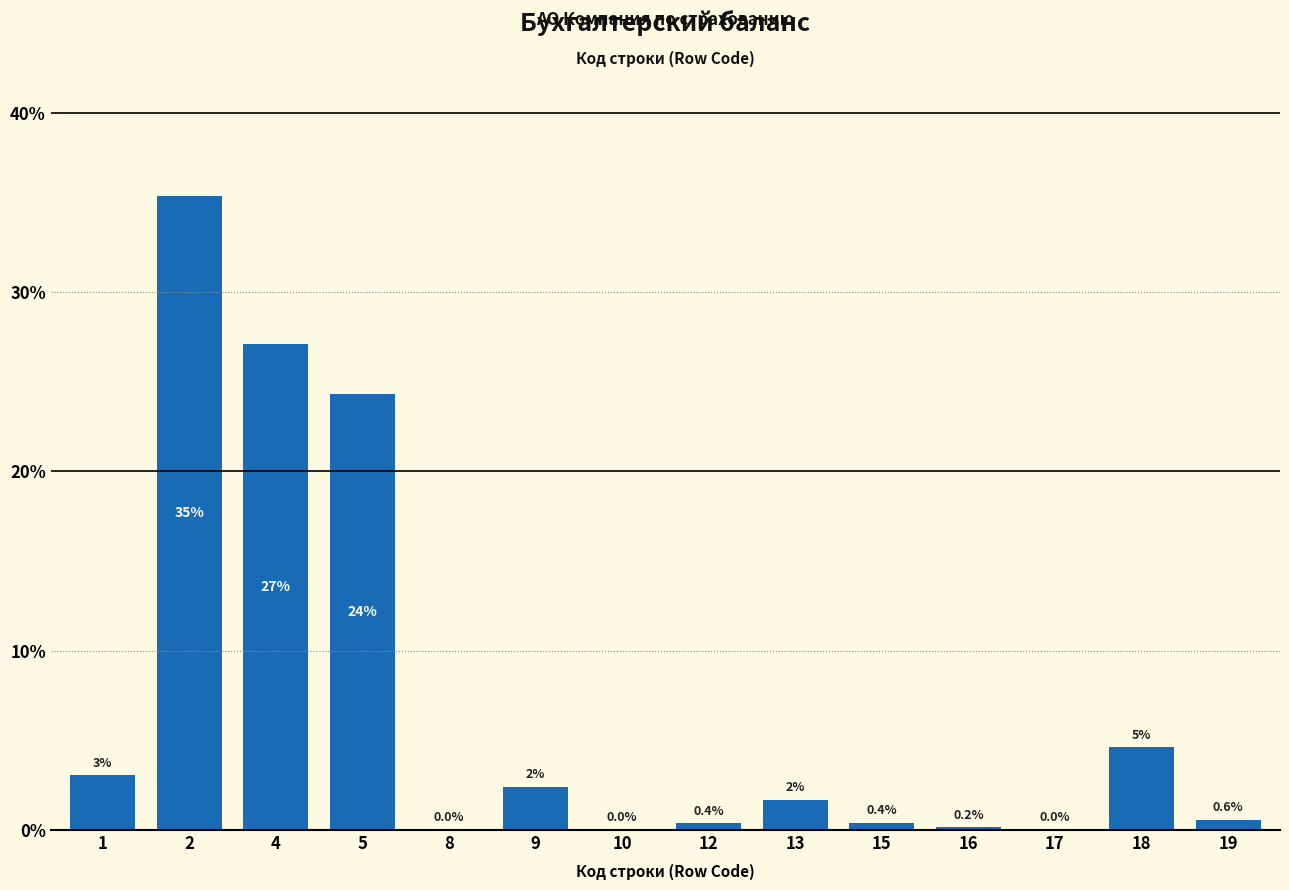

Where is the data nearest to the value 17?

5